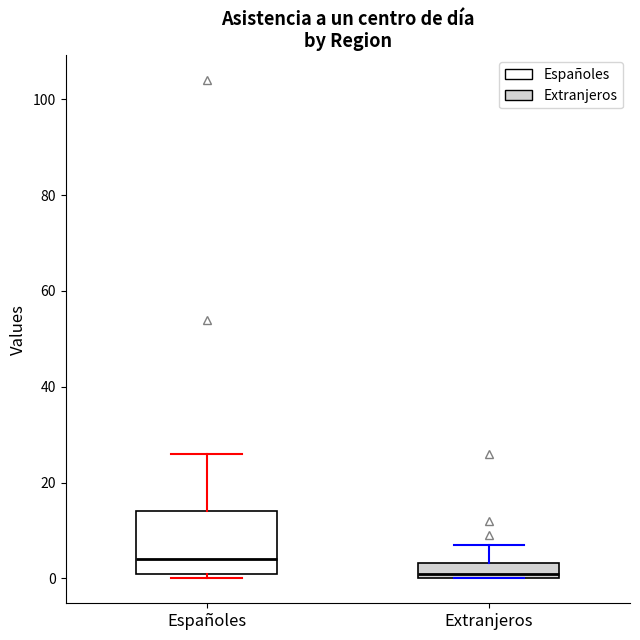

Where does the median line of the box for Extranjeros sit on the y-axis? The values are not printed on the chart, so give them approximately, as read against the axis.

2